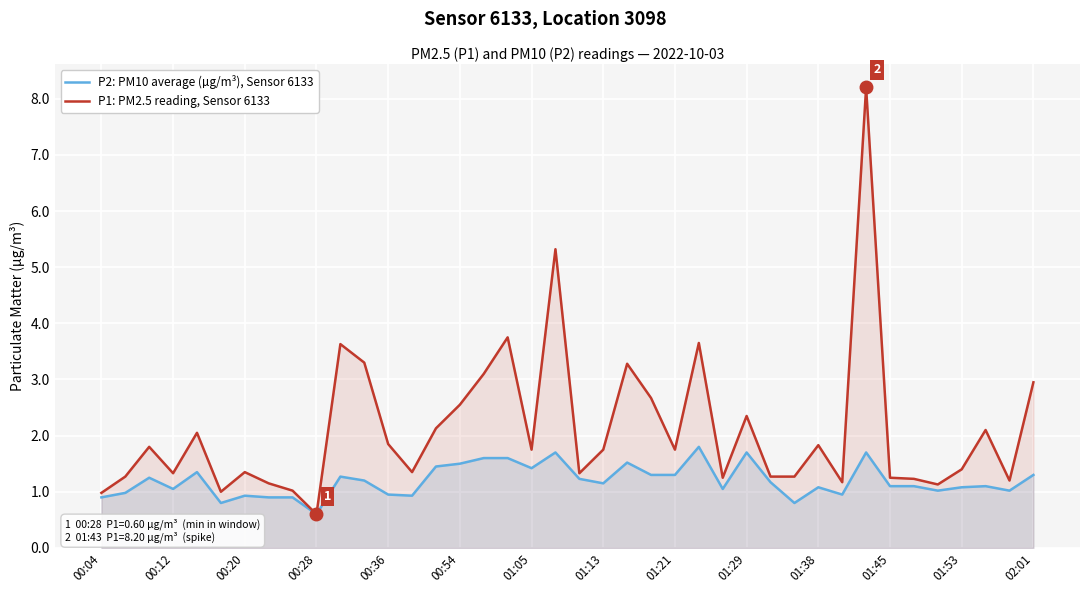

Is it true that P2: PM10 average (µg/m³), Sensor 6133 equals 0.3 at 16?

False